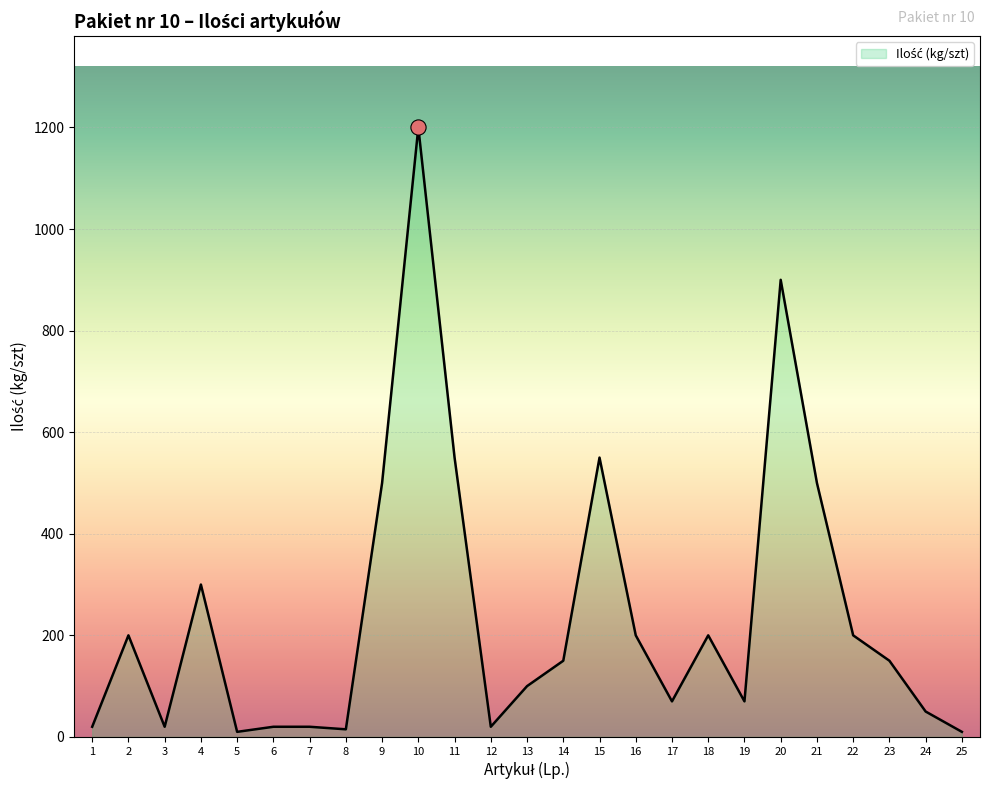

Is it true that the value at 4 is 300?

True